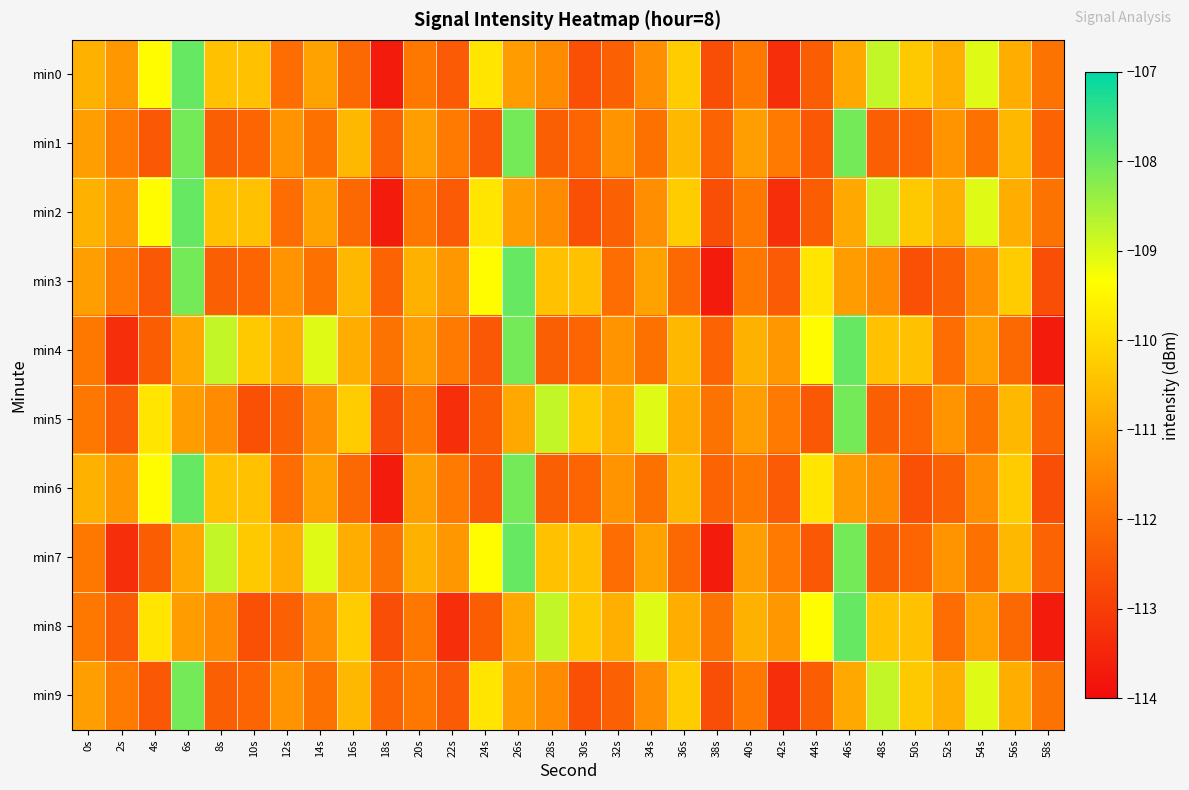

What is the maximum value shown in the chart?

-107.9